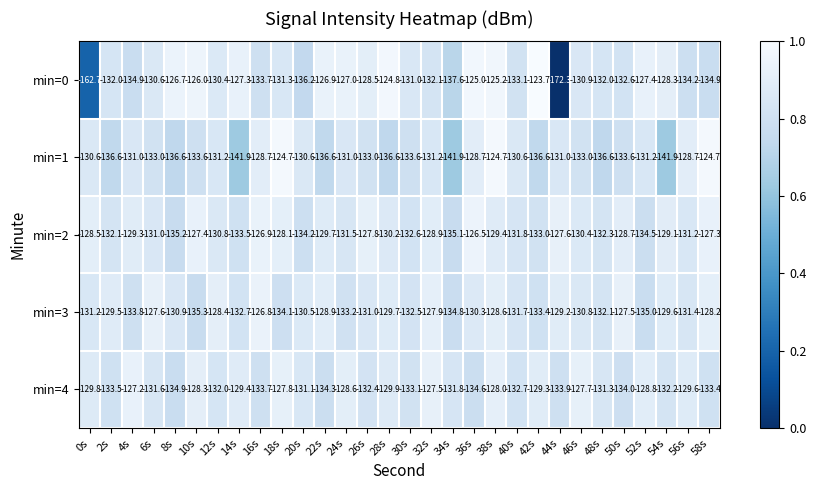

Is it true that min=3 equals -90.5 at 48s?

False